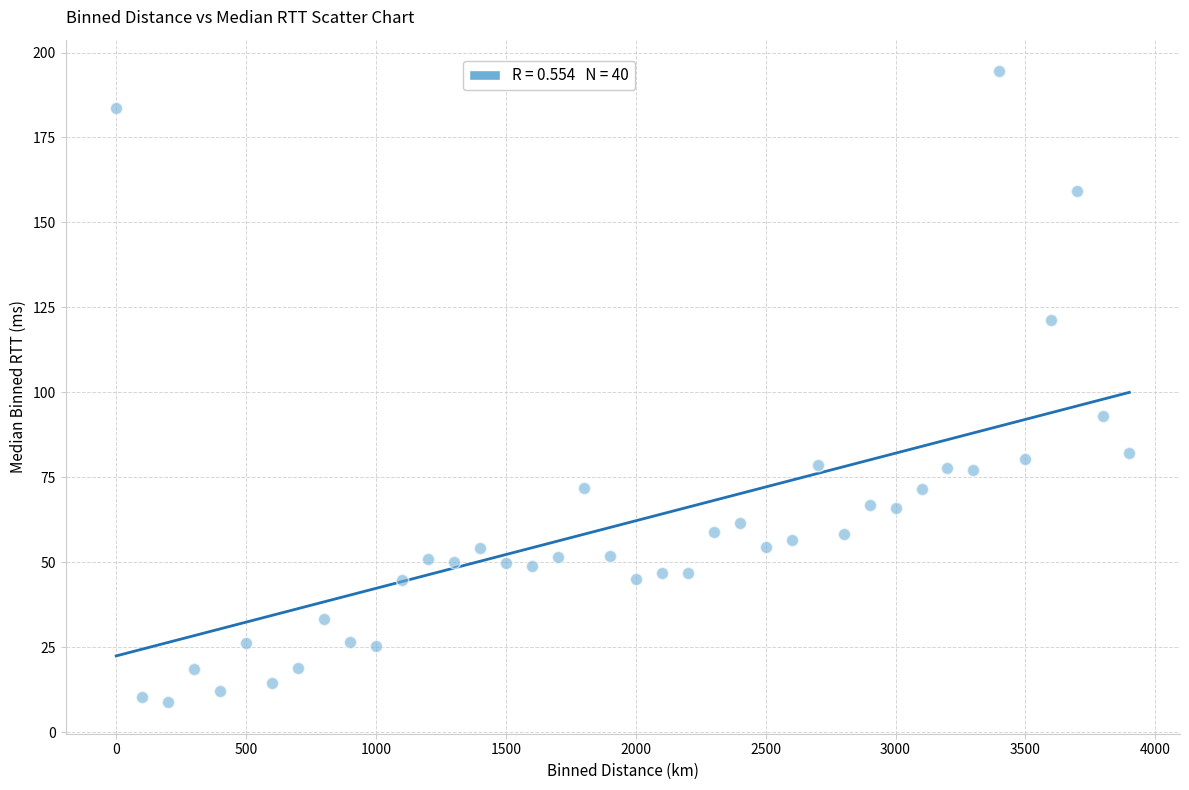

What Y value in the scatter plot is closest to 101?

93.1